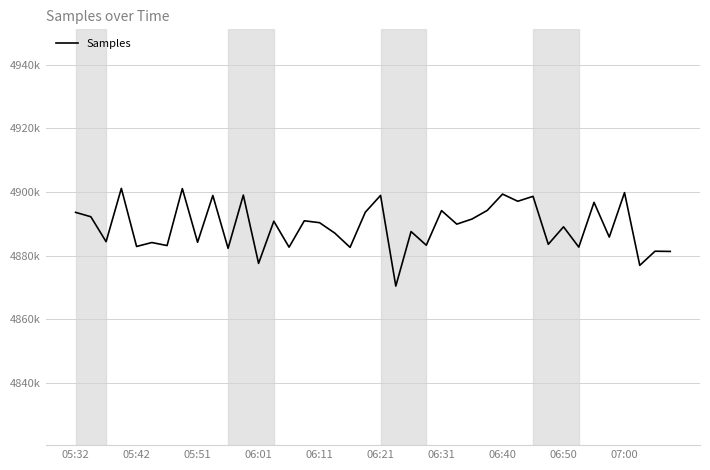

List the labels in order of value, largest first.

06:01, 06:40, 36, 28, 11, 20, 07:00, 30, 29, 34, 27, 24, 19, 05:32, 05:42, 26, 15, 13, 16, 25, 32, 22, 17, 35, 05:51, 06:50, 06:21, 31, 23, 06:31, 06:11, 33, 14, 18, 10, 38, 39, 12, 37, 21